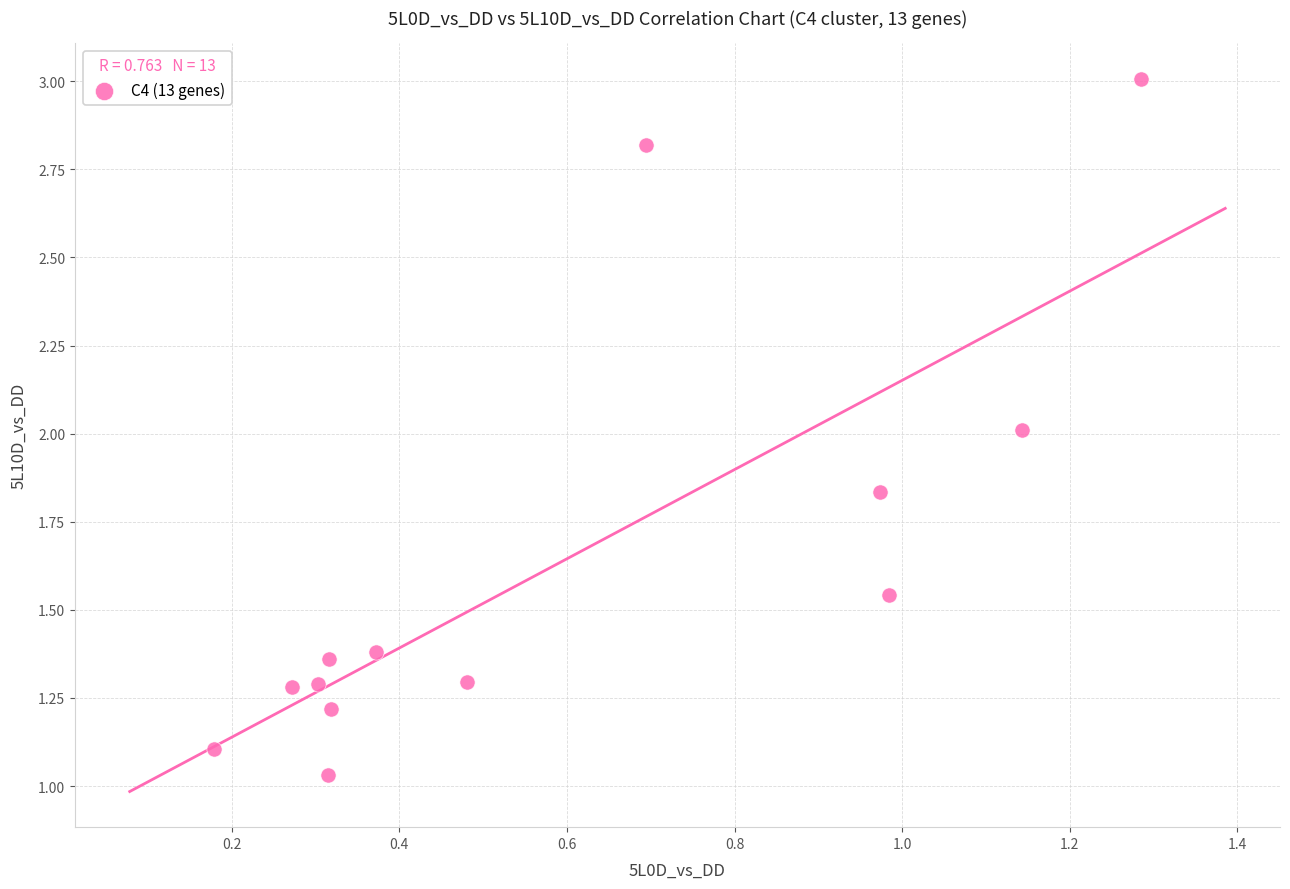

What is the range of Y values (max minus min)?

2.0